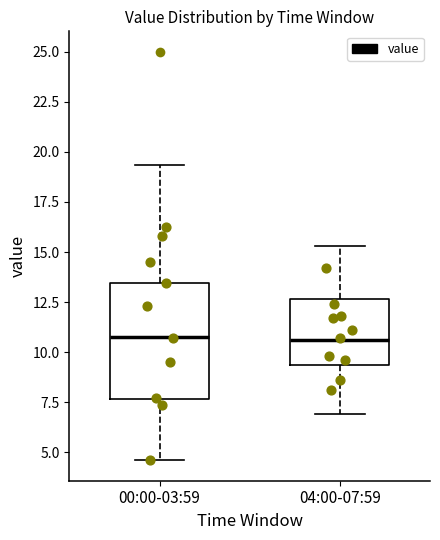

Reading left to right, read every box against the y-axis: the position of its median line, the range the box covers, and the ends of its whiskers. The values are not printed on the chart, so give them approximately, as read against the axis.

00:00-03:59: median 11.0, box 7.5 to 13.5, whiskers 4.5 to 19.5
04:00-07:59: median 10.5, box 9.5 to 12.5, whiskers 7.0 to 15.5